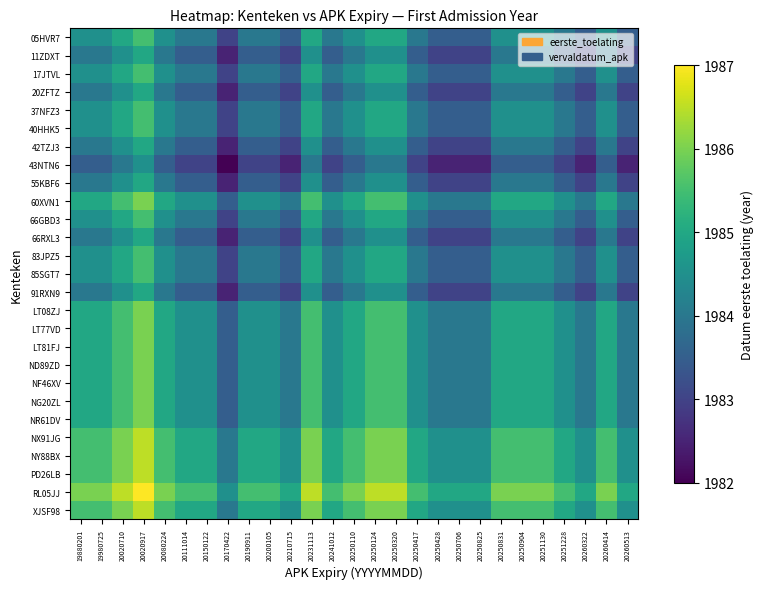

Which label corresponds to the largest value in the chart?

20020917